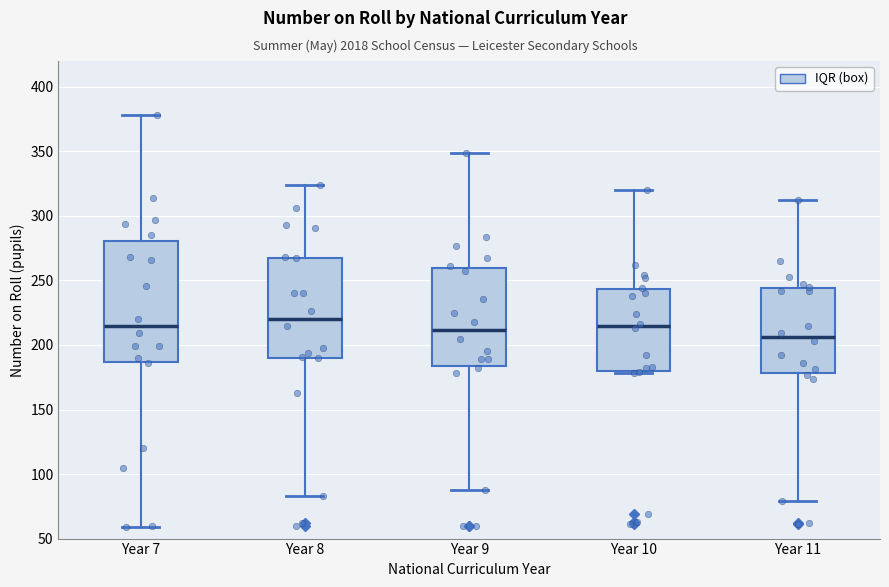

Comparing the boxes themselves (not the whiskers), which one is the tallest?

Year 7